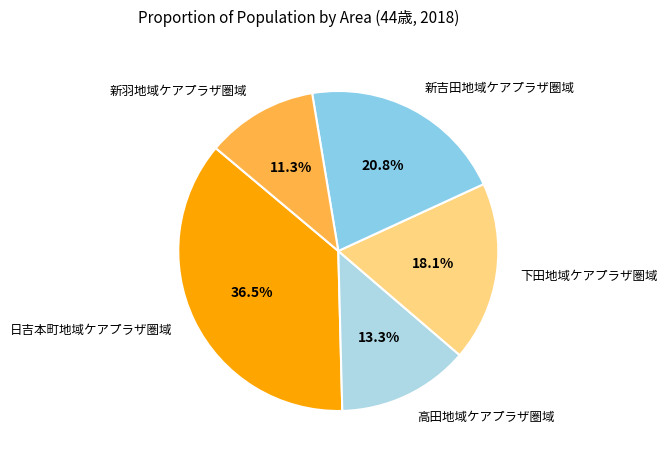

The 下田地域ケアプラザ圏域 slice represents 29% of the pie. True or false?

False